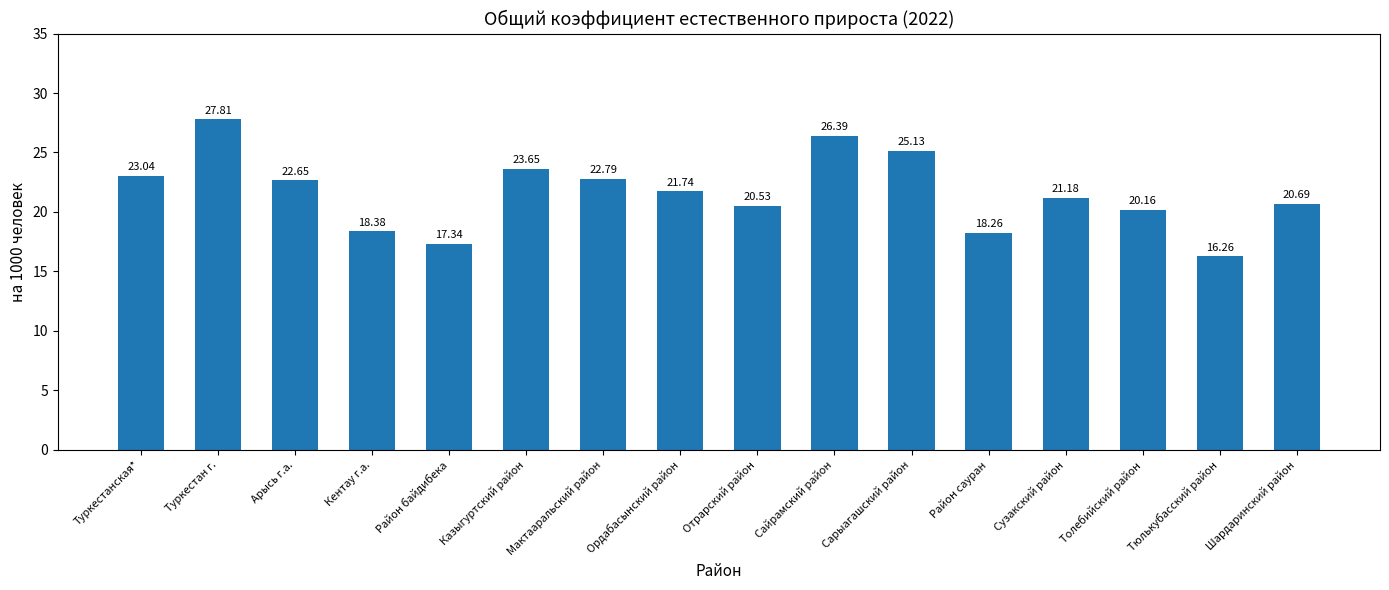

What is the change in value from Туркестан г. to Кентау г.а.?

-9.4